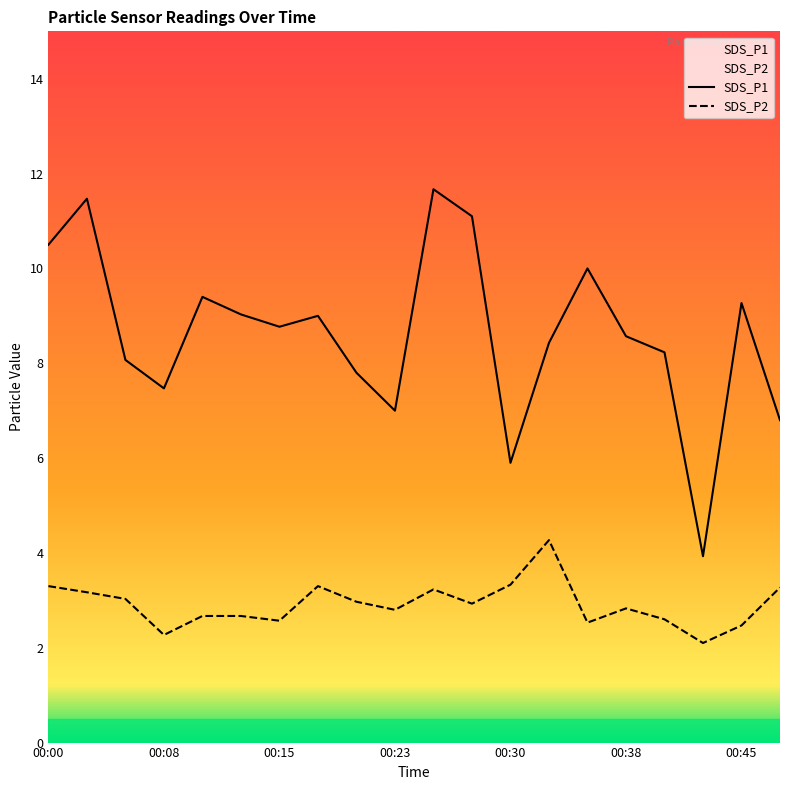

How many lines are shown in the chart?

2